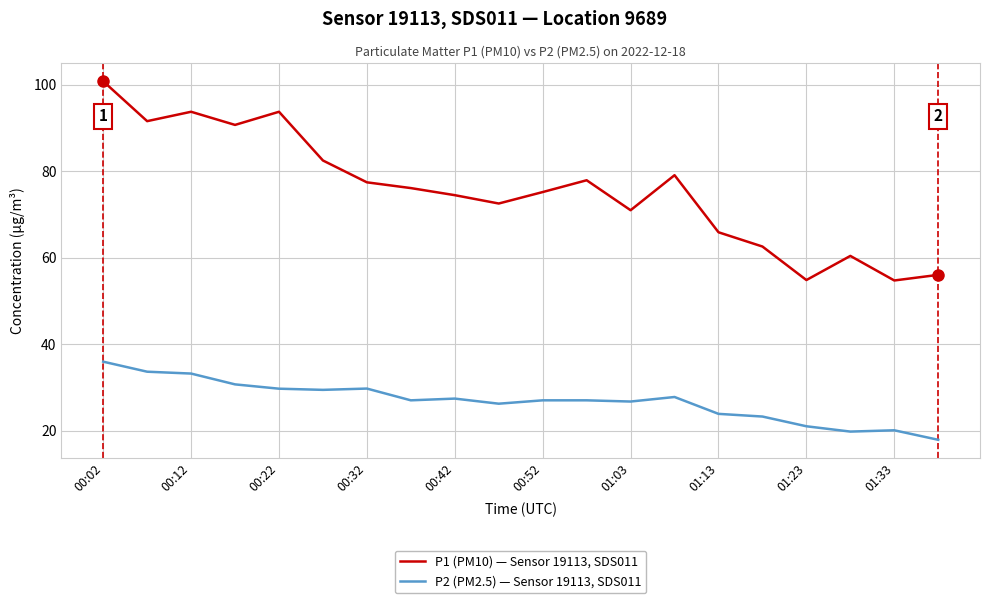

What is the greatest value displayed?

100.8